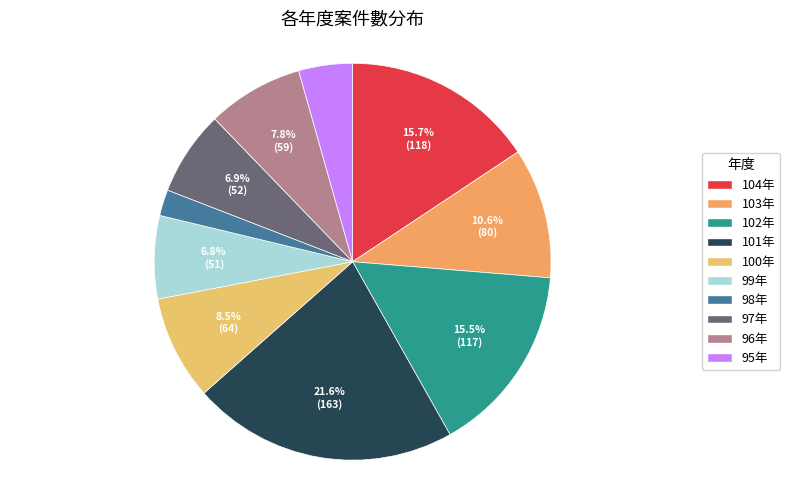

What portion of the pie excludes 96年?

92.2%